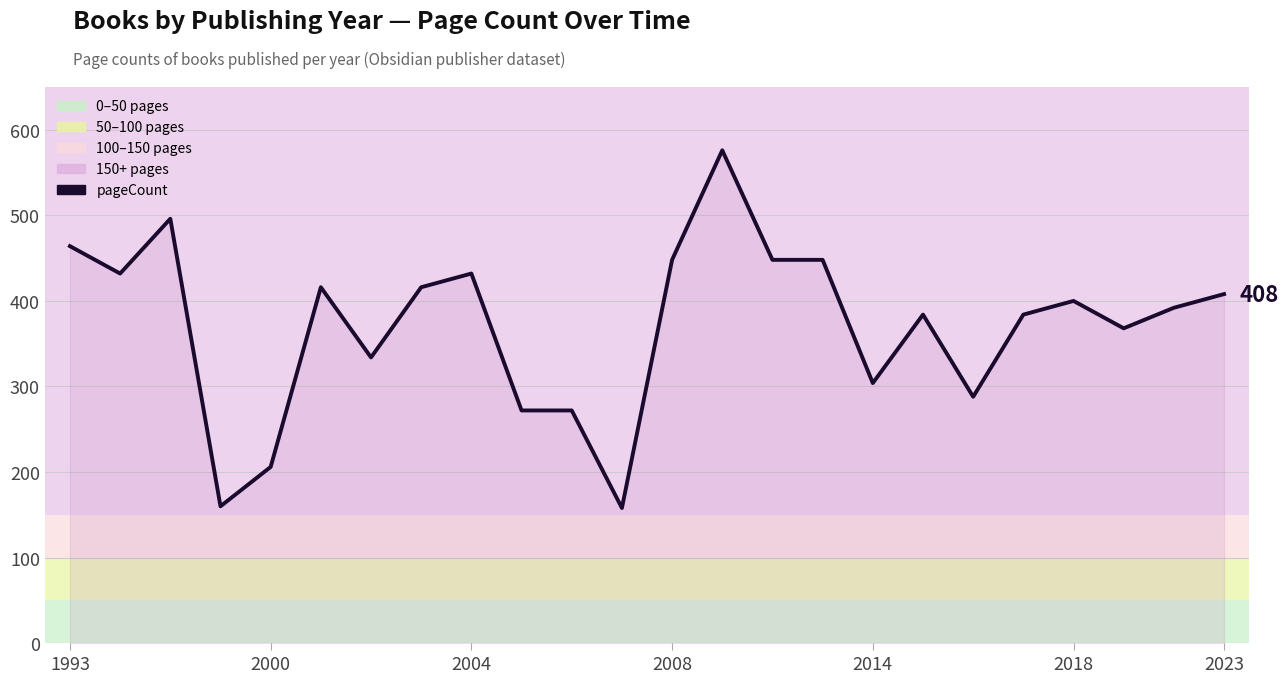

What is the difference between the maximum and minimum values?

418